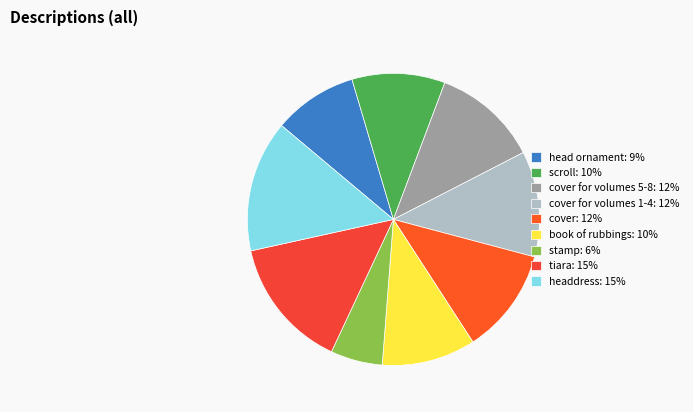

How many segments does this pie chart have?

9